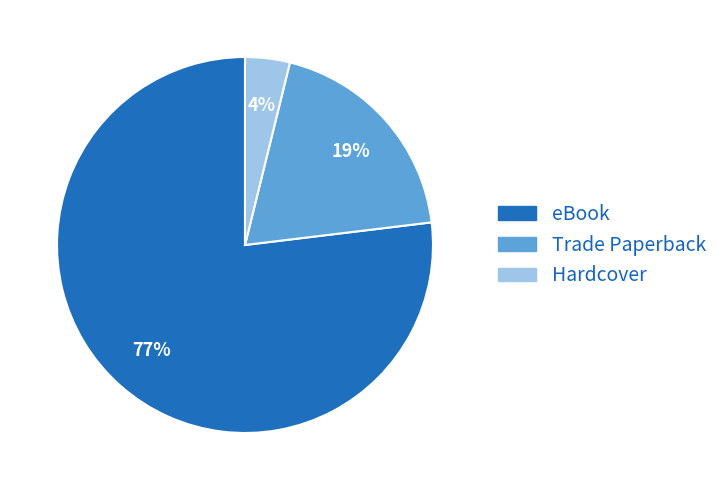

How many segments does this pie chart have?

3